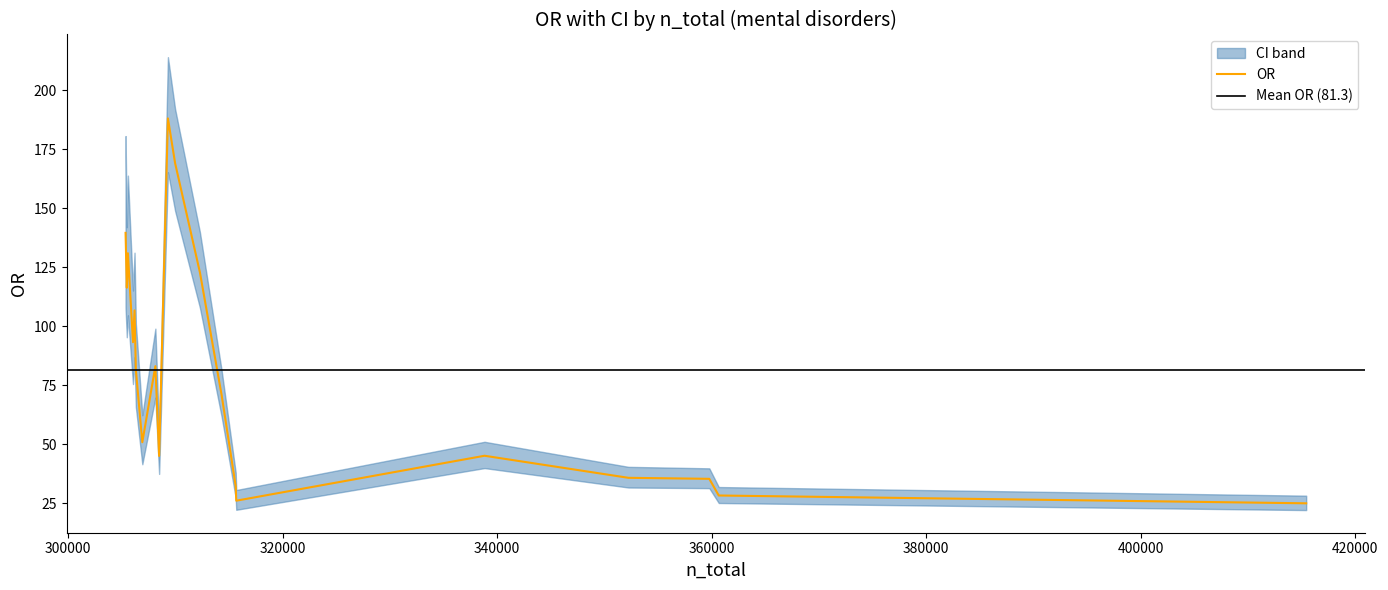

What is the minimum value shown in the chart?

22.0